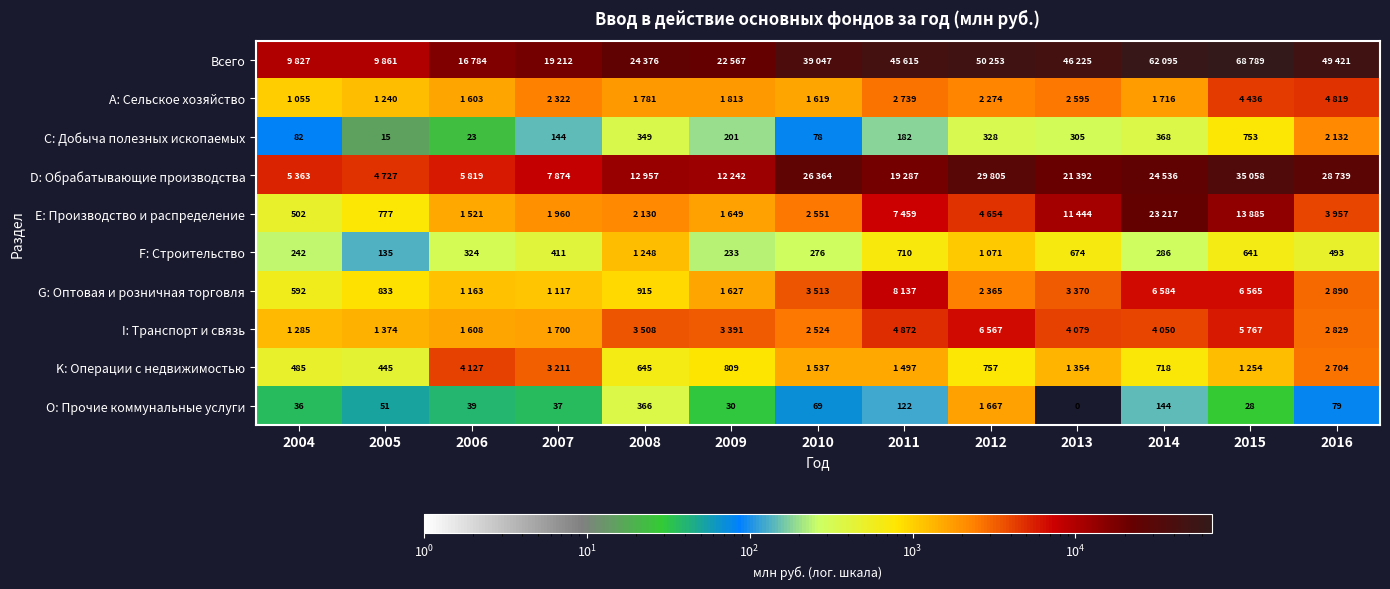

The O: Прочие коммунальные услуги series shows 30 at 2009. True or false?

True